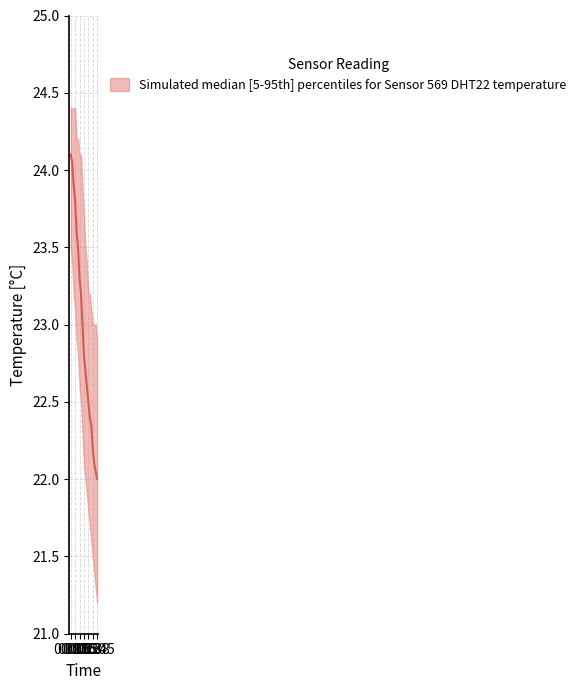

The value of temperature_upper at 00:38 is 23.0. True or false?

True